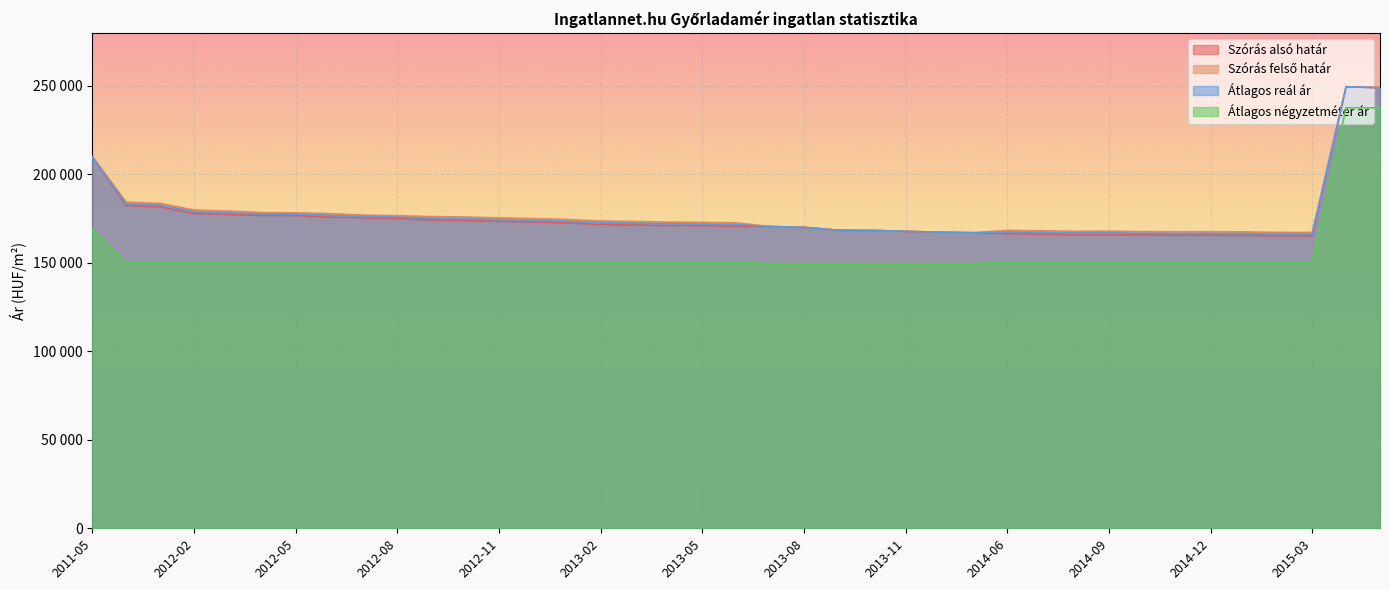

The value of Átlagos reál ár at 2012-07 is 176199. True or false?

True